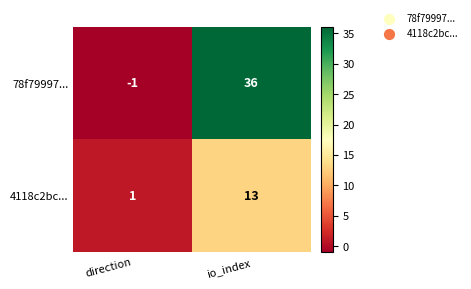

At how many categories does at least one series exceed 20?

1